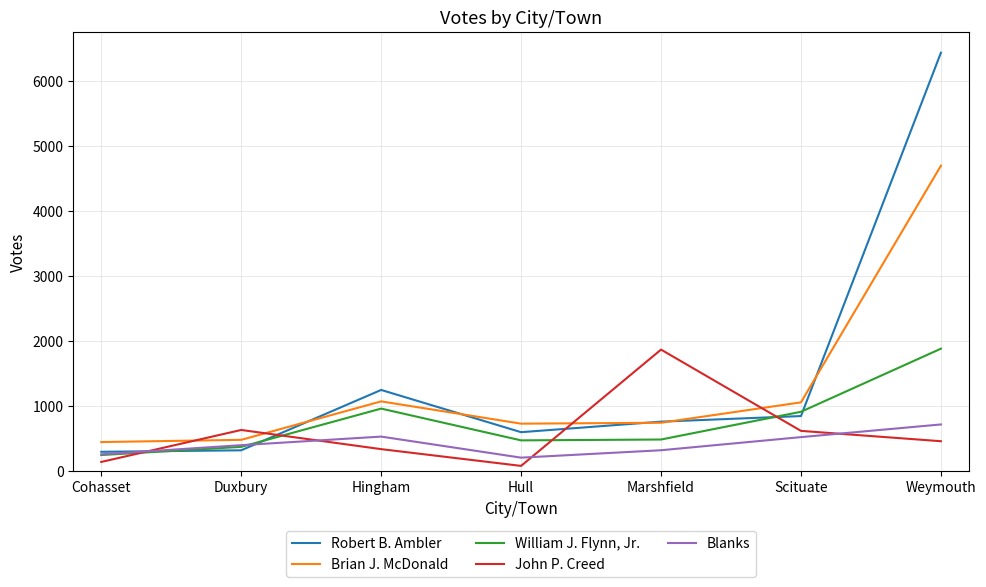

What is the spread (max minus min) of values at Marshfield?

1549